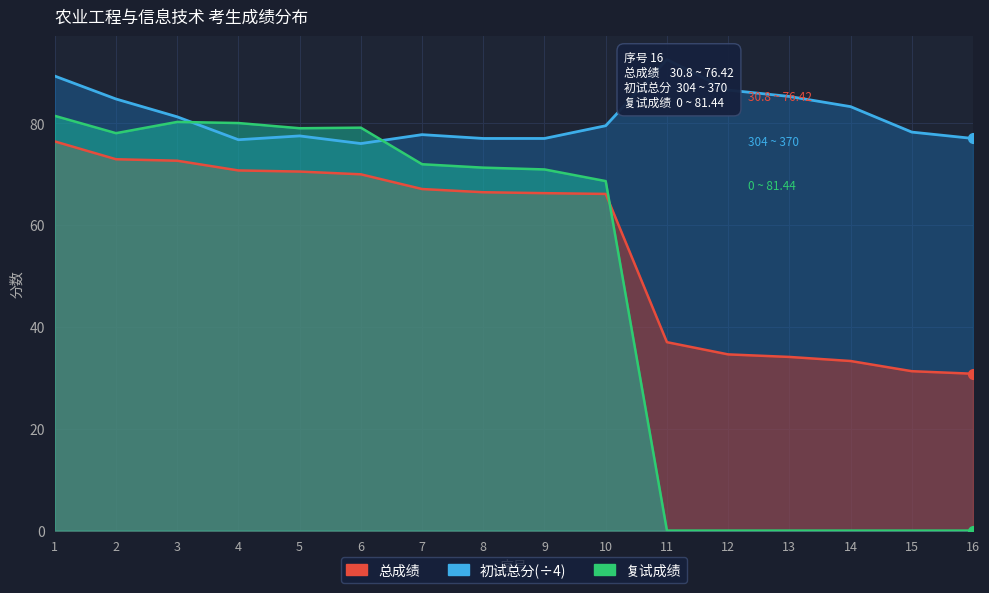

What is the total value across all series at 15?

109.5